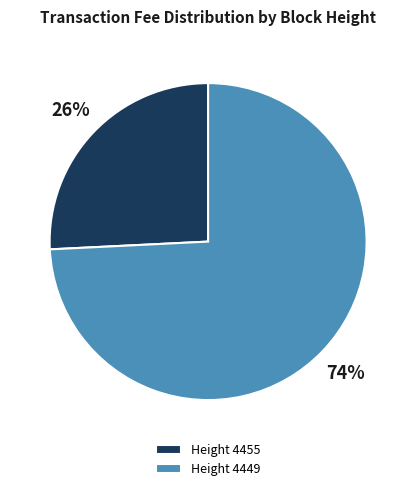

The Height 4449 slice represents 74% of the pie. True or false?

True